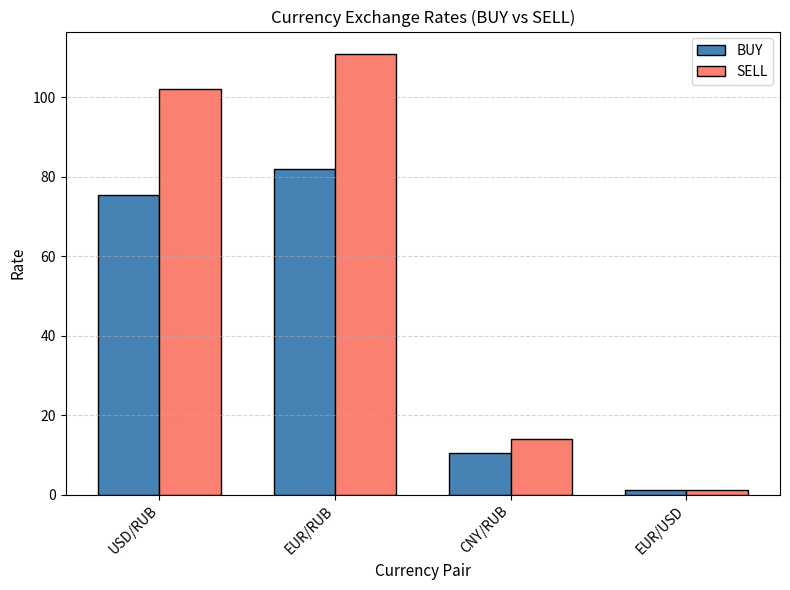

Is the value of BUY at EUR/USD greater than the value of SELL at CNY/RUB?

No